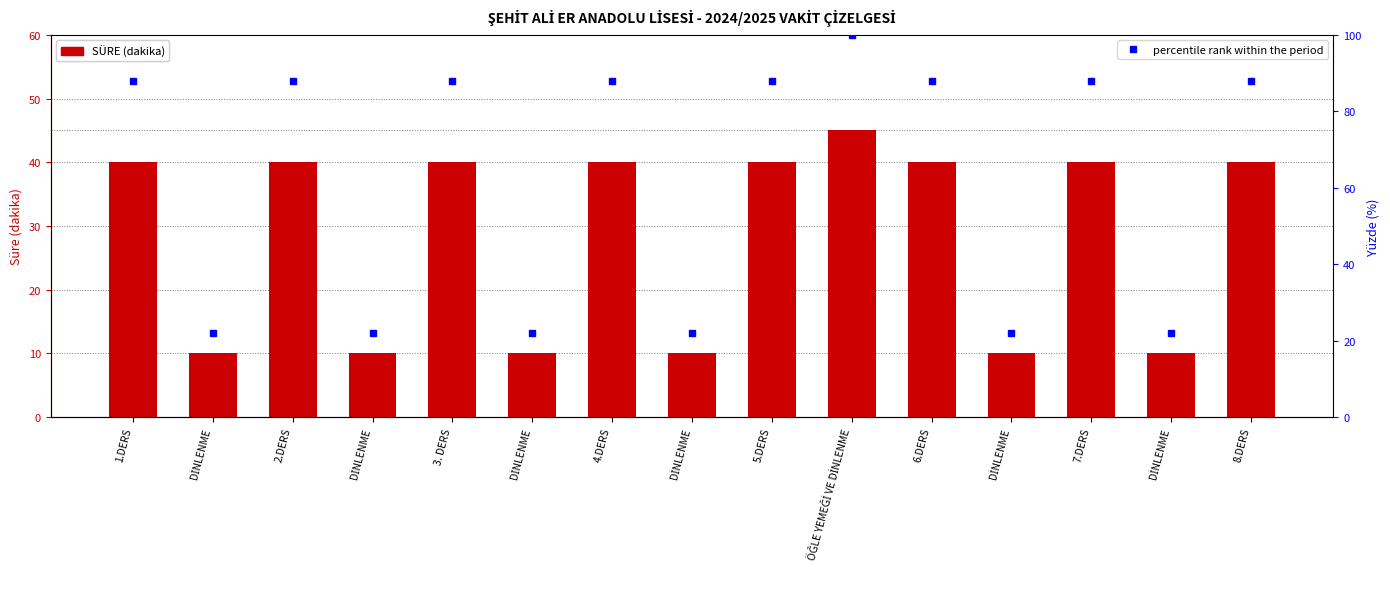

What is the difference between the maximum and minimum values in the percentile rank within the period series?

78